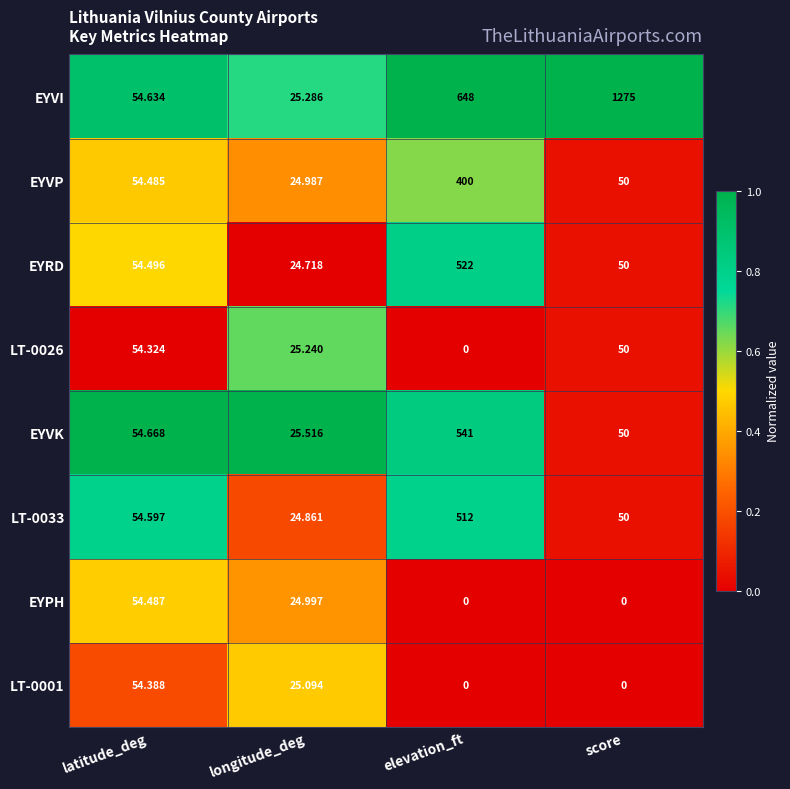

How many series are shown in this chart?

8